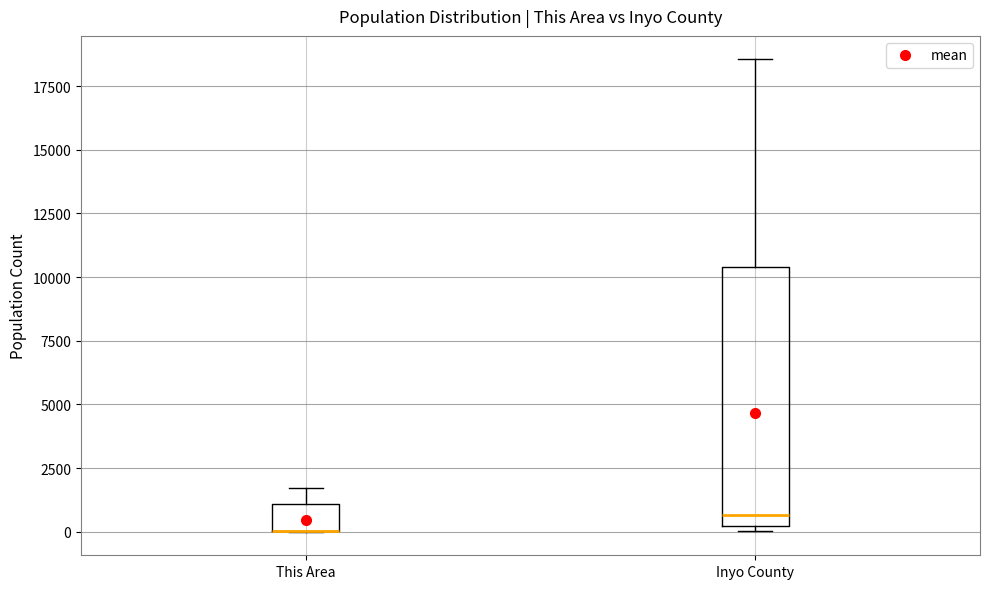

Reading left to right, read every box against the y-axis: the position of its median line, the range the box covers, and the ends of its whiskers. The values are not printed on the chart, so give them approximately, as read against the axis.

This Area: median 0 (drawn on the box's lower edge), box 0 to 1000, whiskers 0 to 1500
Inyo County: median 500, box 0 to 10500, whiskers 0 (just below the box's lower edge) to 18500